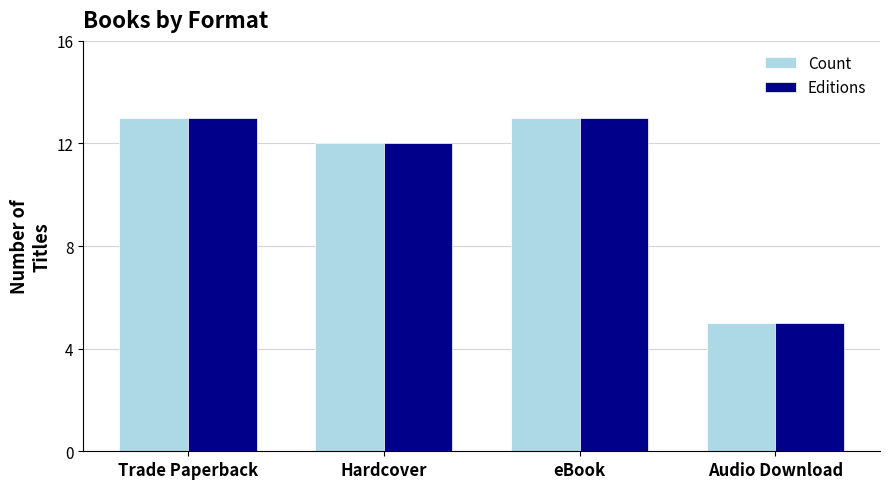

What is the maximum value for Editions?

13